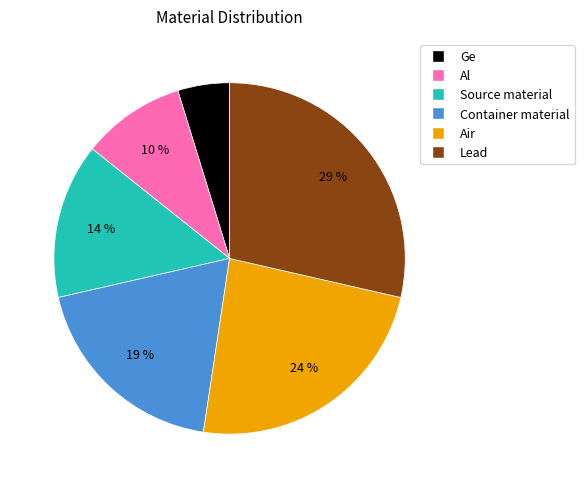

To the nearest percent, what portion does Lead represent?

29%